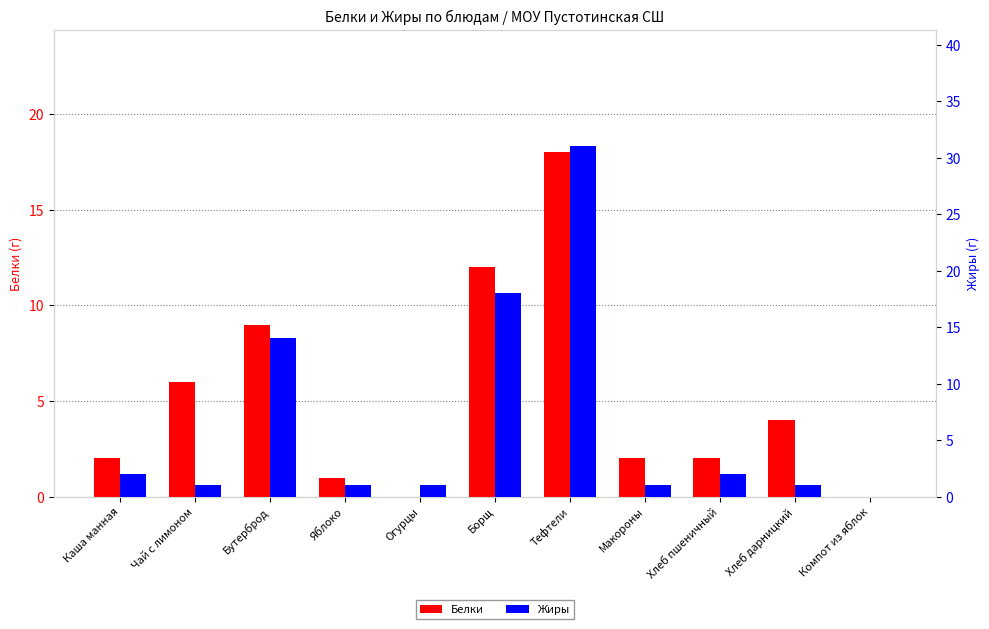

How many bars are there in each group?

2